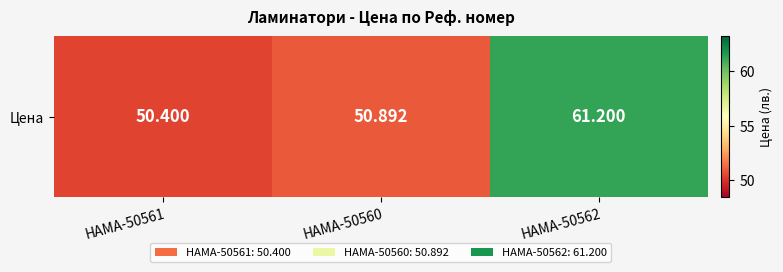

Reading left to right, what are all the values shown in this chart?

50.4	50.9	61.2